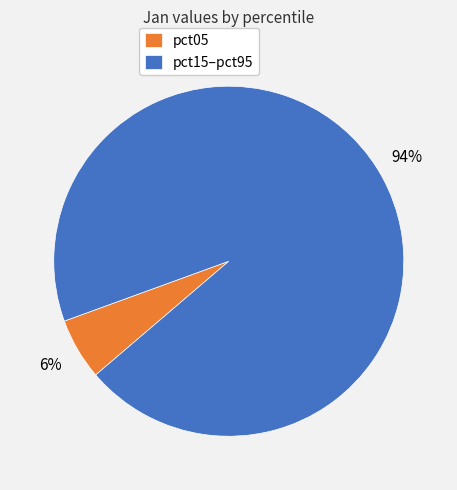

Between pct05 and pct15–pct95, which is larger?

pct15–pct95